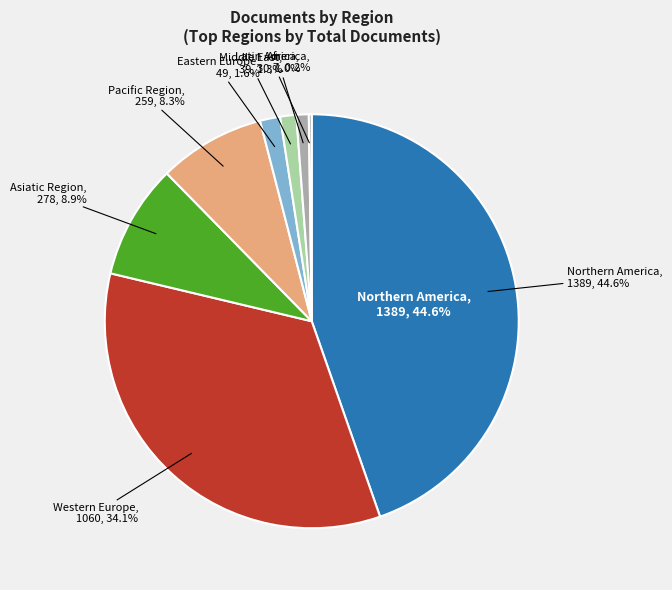

How much of the chart is everything except 38?

99.9%